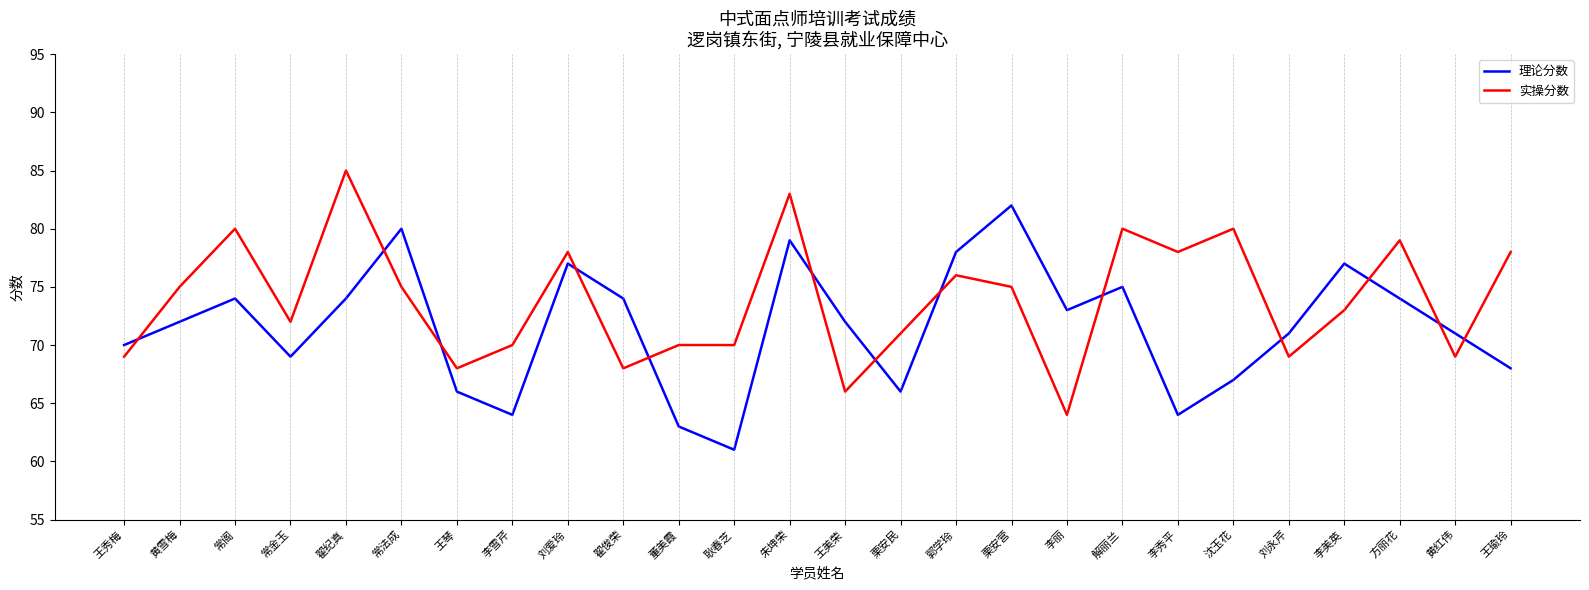

True or false: 实操分数 has a value of 96 at 李丽.

False